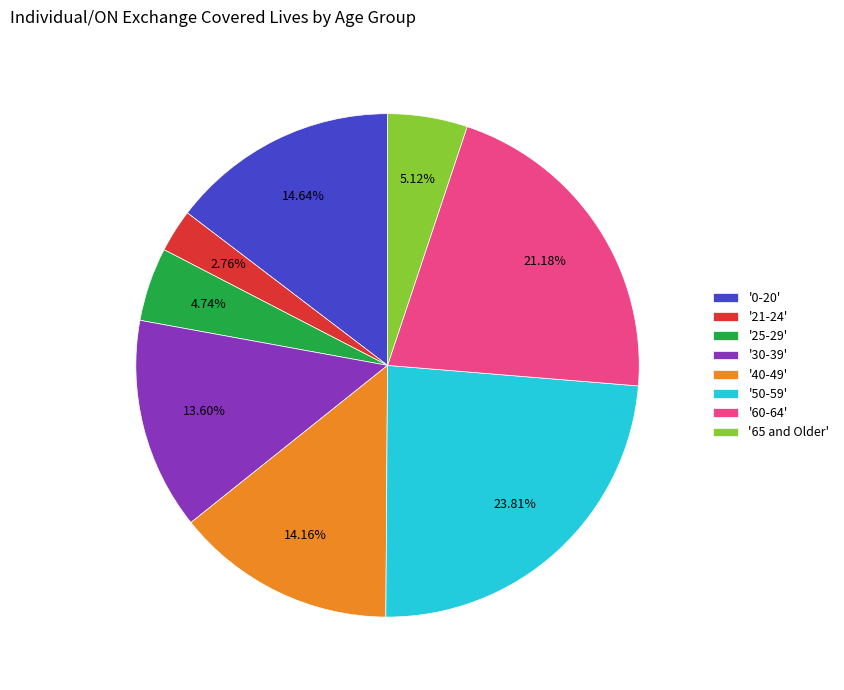

Is '0-20' the majority of the pie?

No